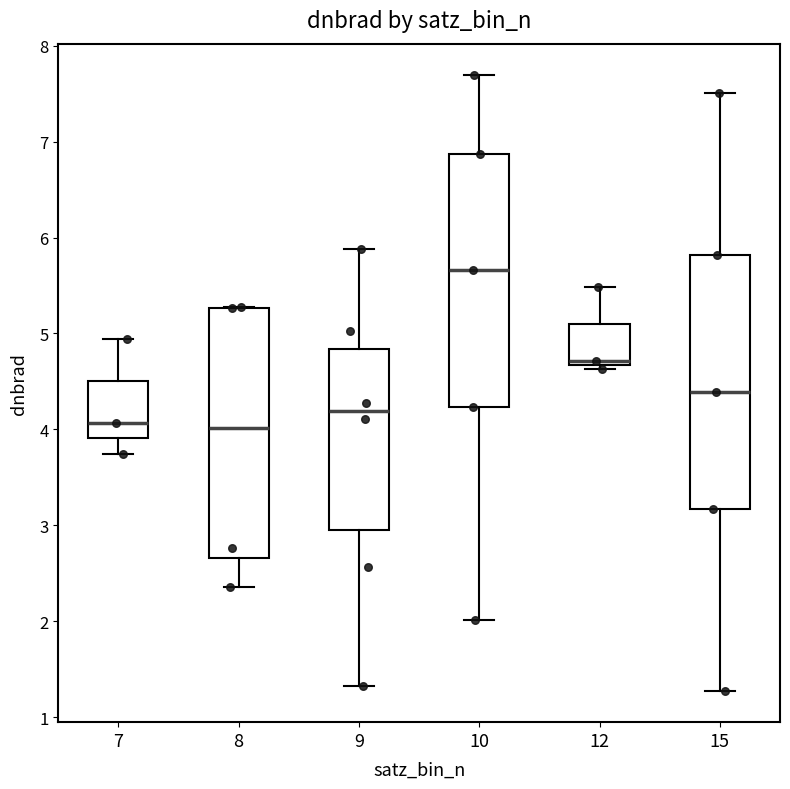

Reading left to right, read every box against the y-axis: the position of its median line, the range the box covers, and the ends of its whiskers. The values are not printed on the chart, so give them approximately, as read against the axis.

7: median 4.1, box 3.9 to 4.5, whiskers 3.7 to 4.9
8: median 4.0, box 2.7 to 5.3, whiskers 2.4 to 5.3
9: median 4.2, box 3.0 to 4.8, whiskers 1.3 to 5.9
10: median 5.7, box 4.2 to 6.9, whiskers 2.0 to 7.7
12: median 4.7 (just above the box's lower edge), box 4.7 to 5.1, whiskers 4.6 to 5.5
15: median 4.4, box 3.2 to 5.8, whiskers 1.3 to 7.5